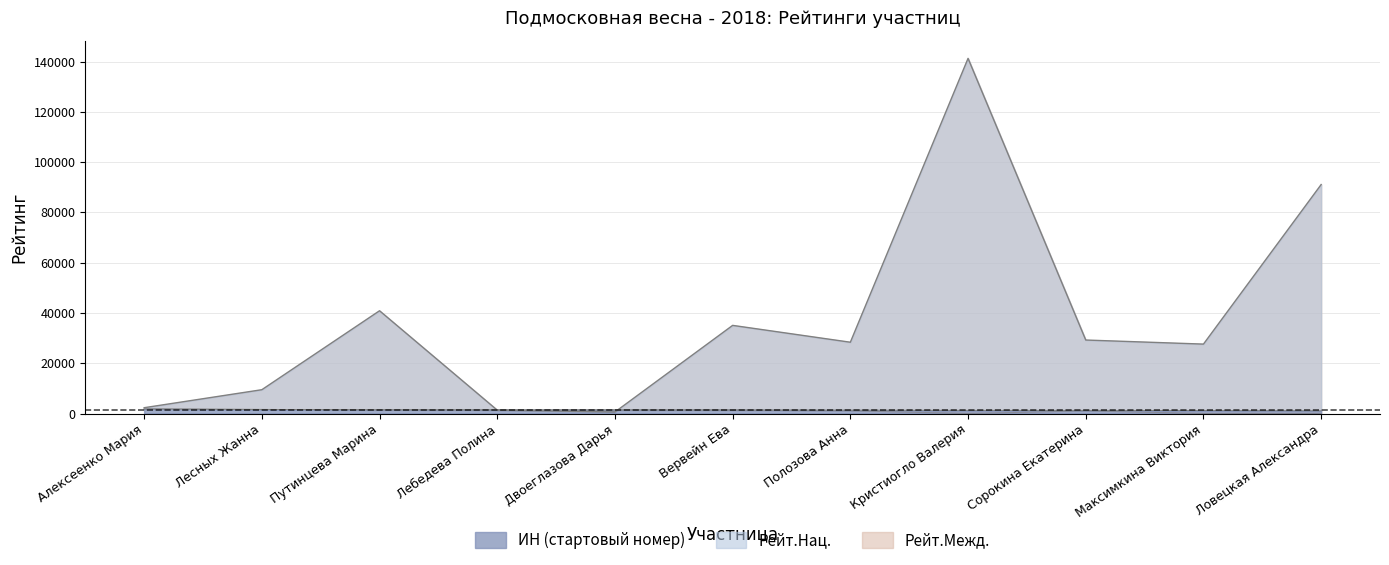

What is the sum of all ИН (стартовый номер) values?

407298